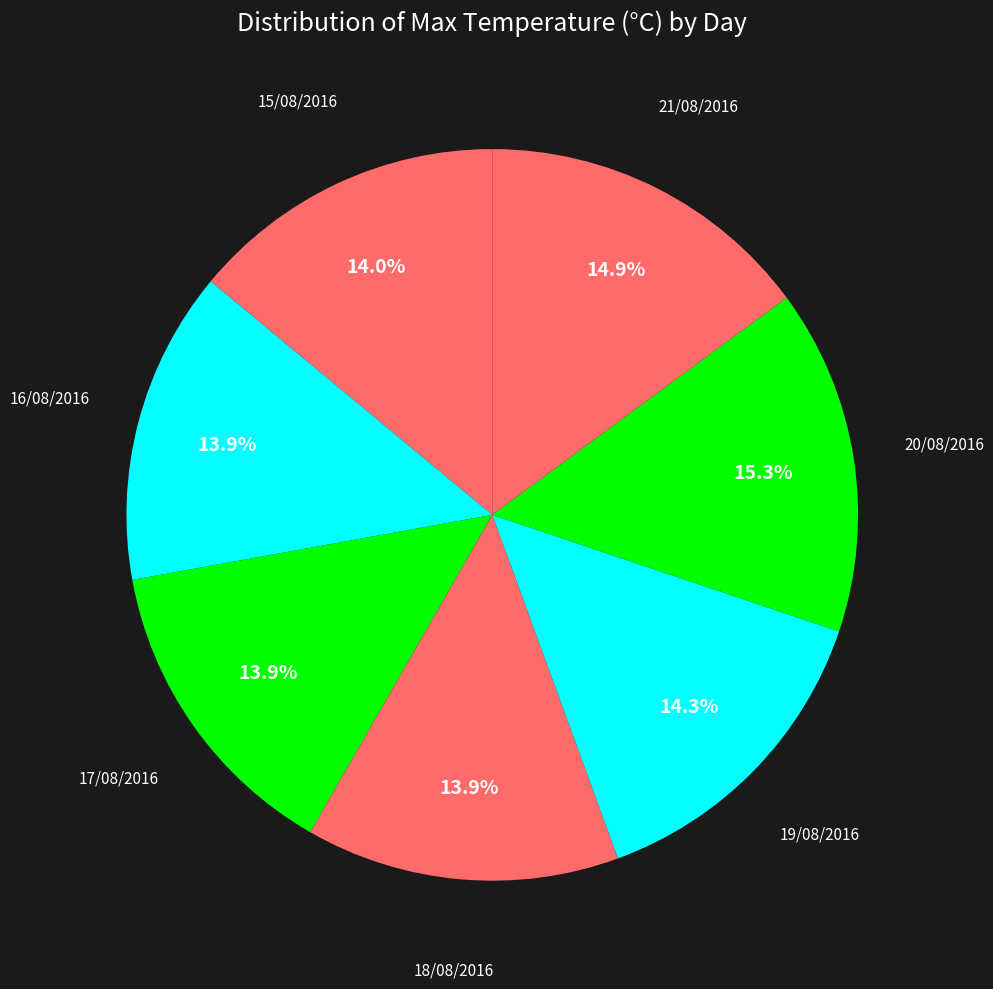

To the nearest percent, what is the combined percentage of 18/08/2016 and 15/08/2016?

28%